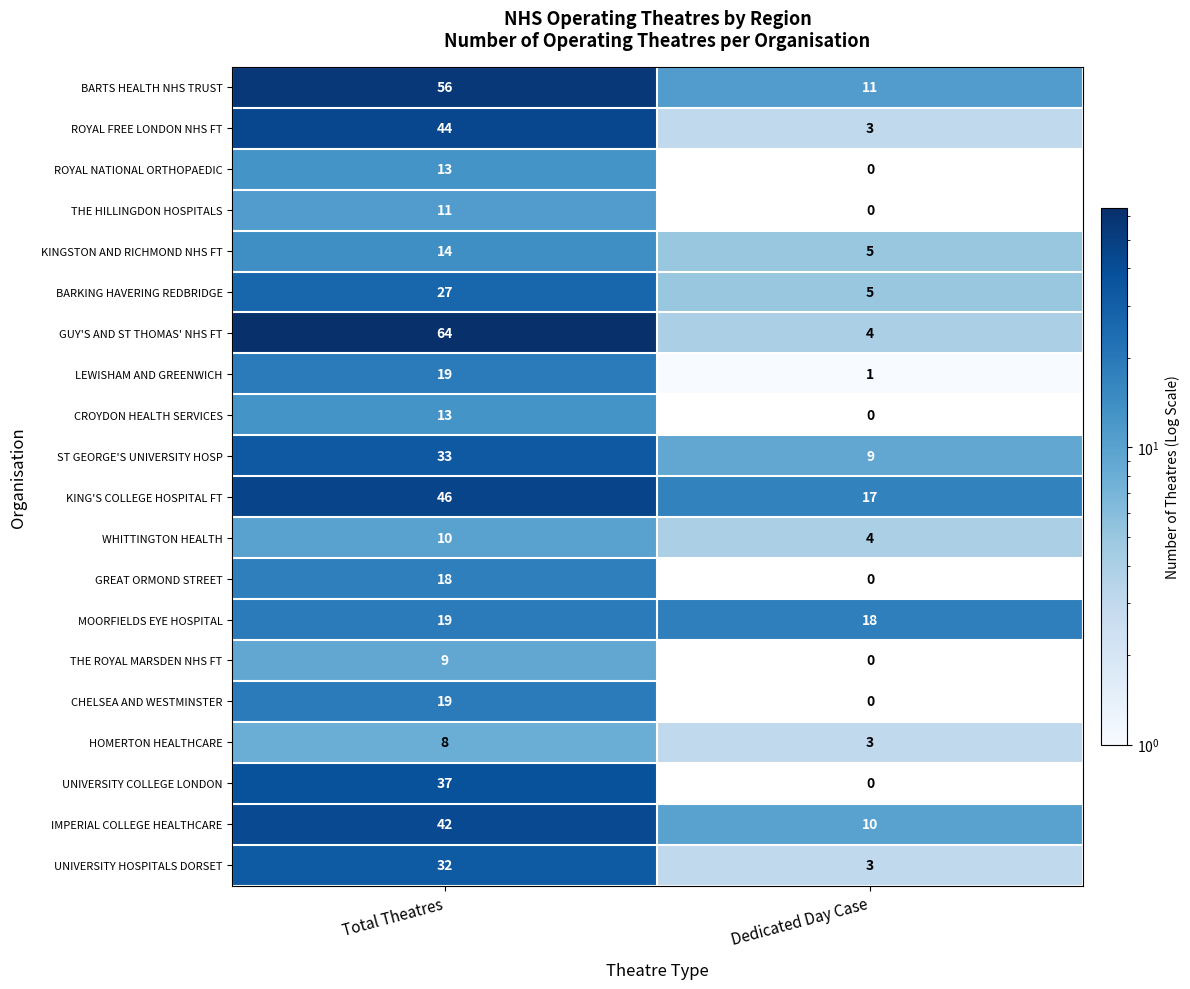

The KINGSTON AND RICHMOND NHS FT series shows 5 at Dedicated Day Case. True or false?

True